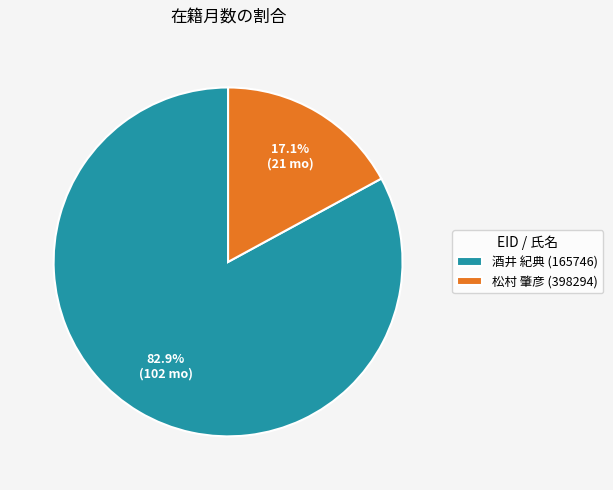

What percentage is NOT represented by 酒井 紀典 (165746)?

17.1%